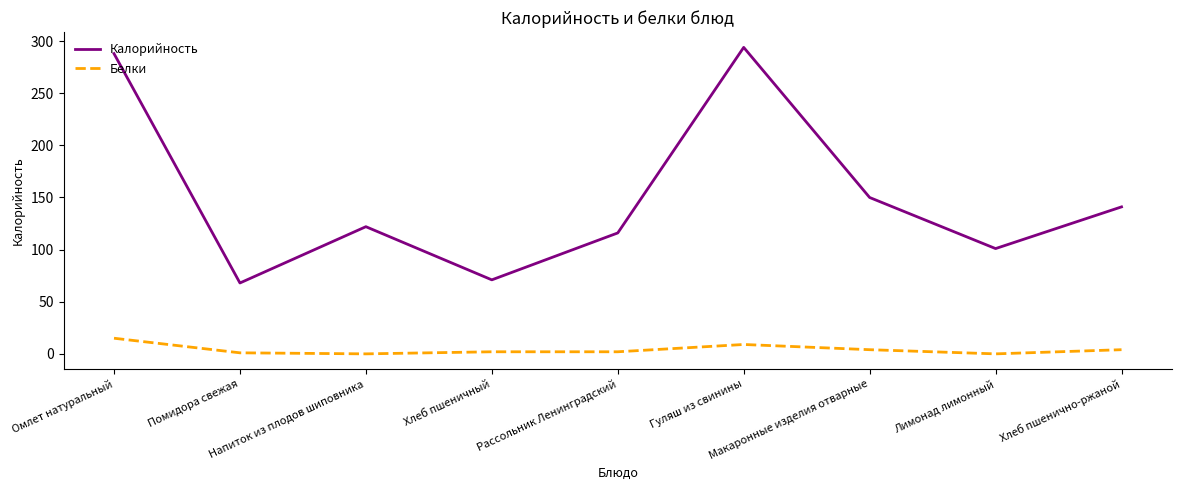

At which category does the chart reach its peak across all series?

Гуляш из свинины